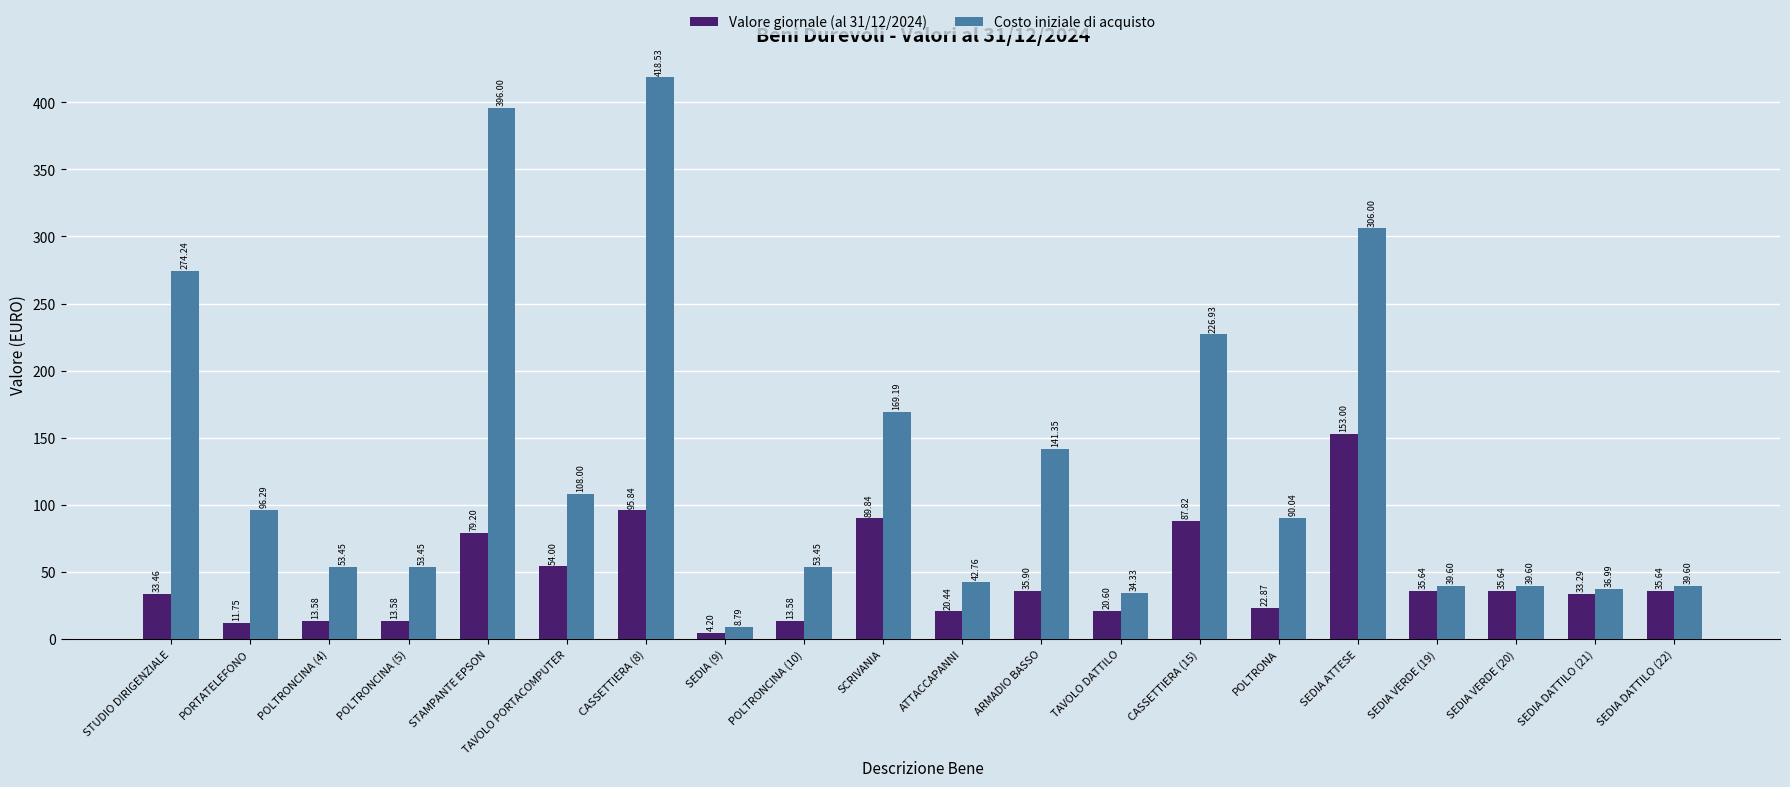

How many data points in Costo iniziale di acquisto are less than 90?

10